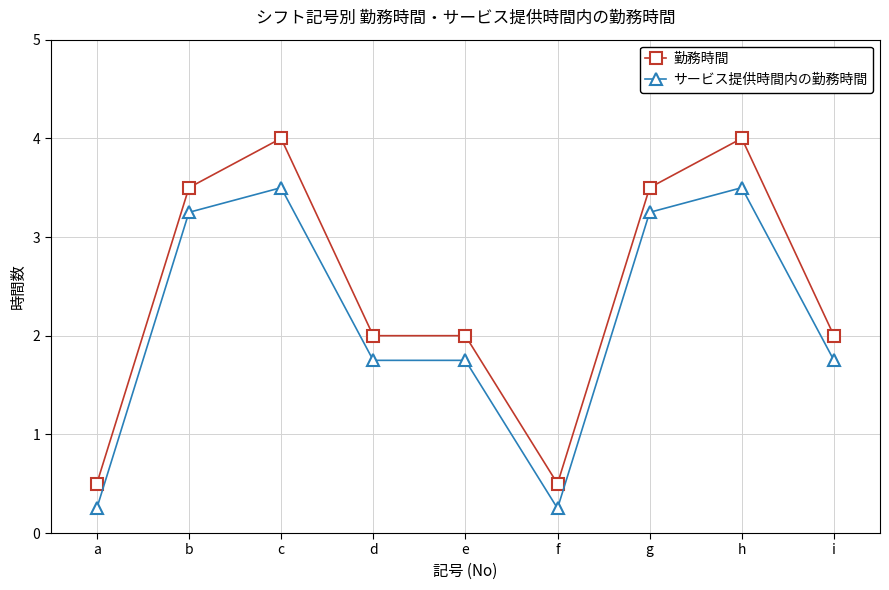

True or false: 勤務時間 and サービス提供時間内の勤務時間 intersect in this chart.

False